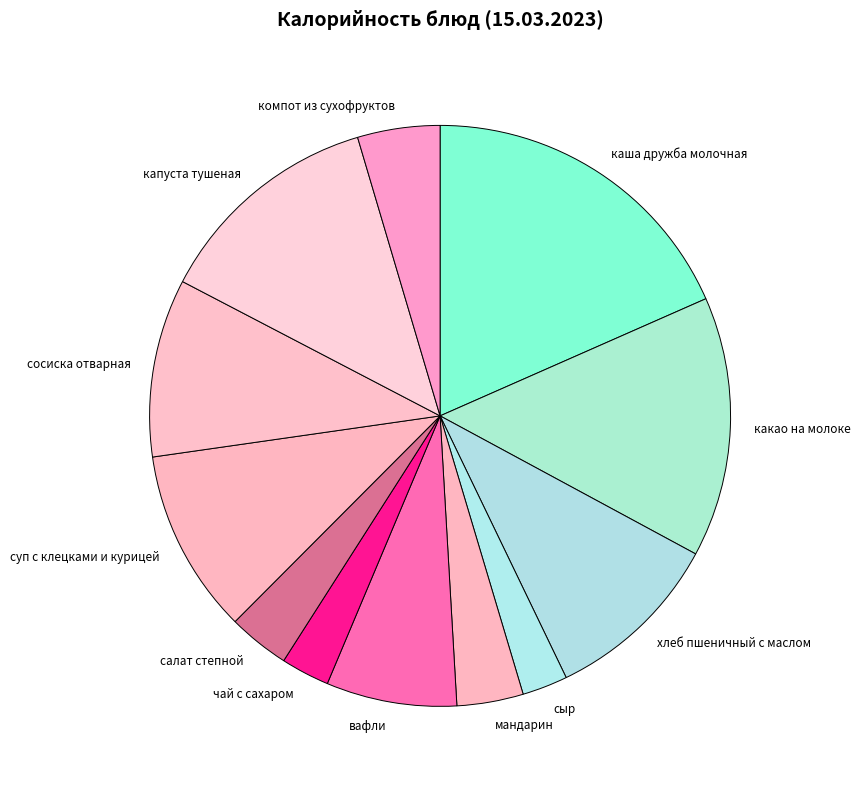

Combined, do суп с клецками и курицей and чай с сахаром account for over 50%?

No